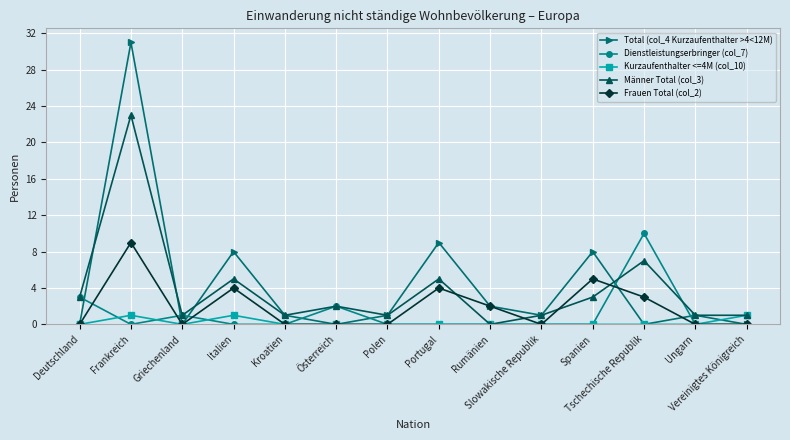

What are all the series names shown in the legend?

Total (col_4 Kurzaufenthalter >4<12M), Dienstleistungserbringer (col_7), Kurzaufenthalter <=4M (col_10), Männer Total (col_3), Frauen Total (col_2)